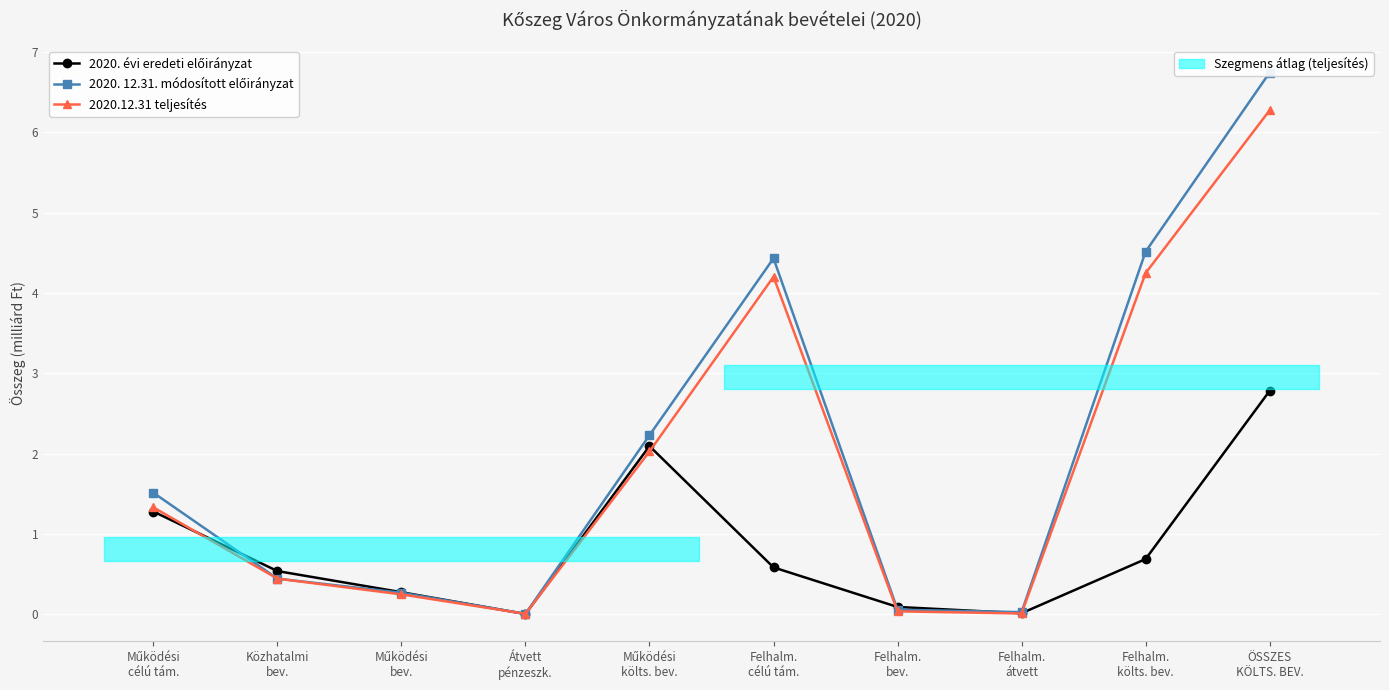

Where is the first local maximum for 2020.12.31 teljesítés?

Felhalm.
célú tám.